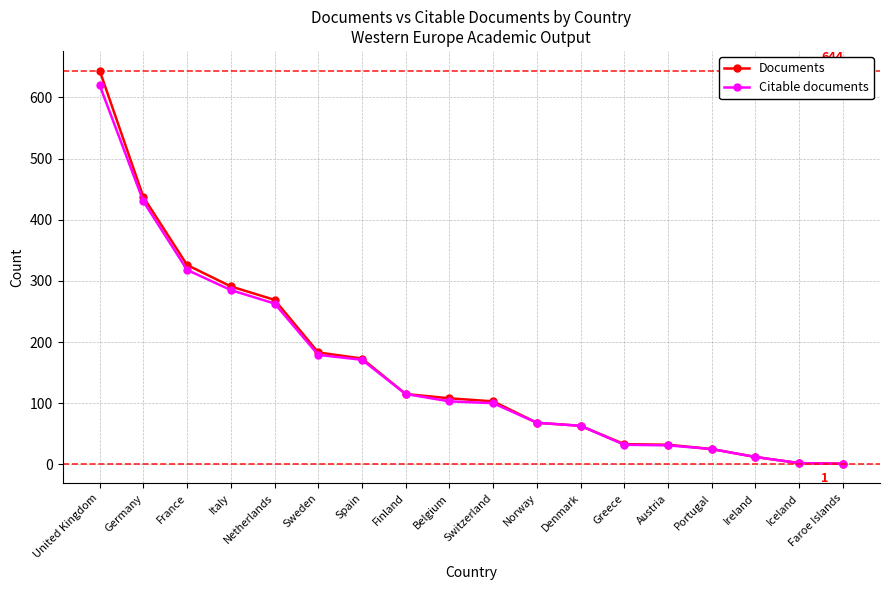

What is the average value of the Citable documents series?

157